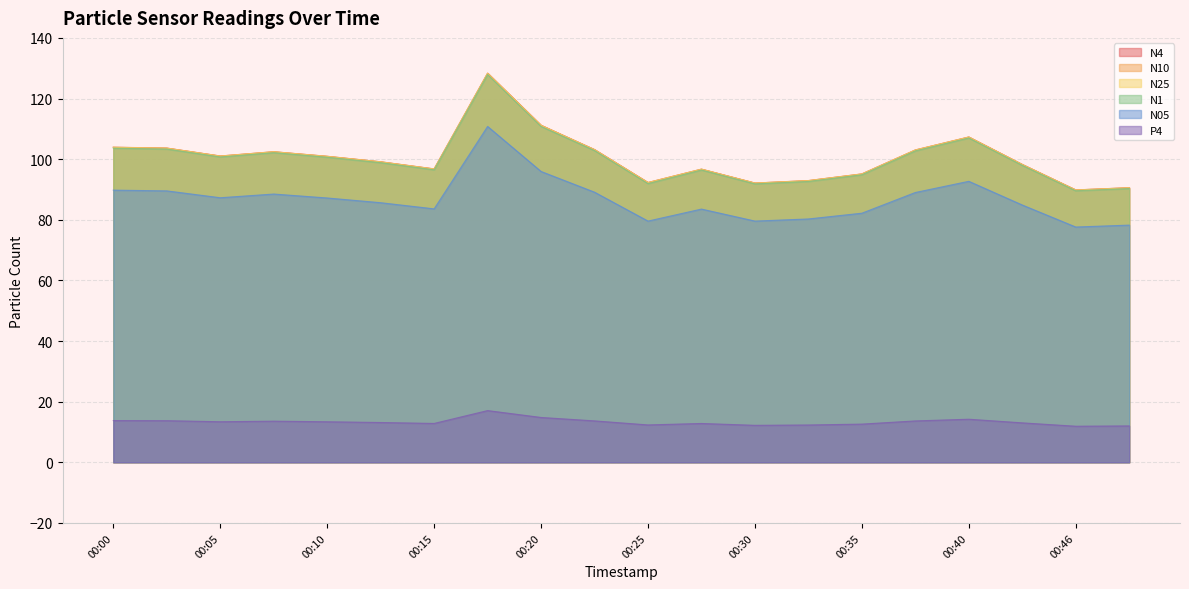

True or false: N10 has a value of 71.8 at 00:20.

False